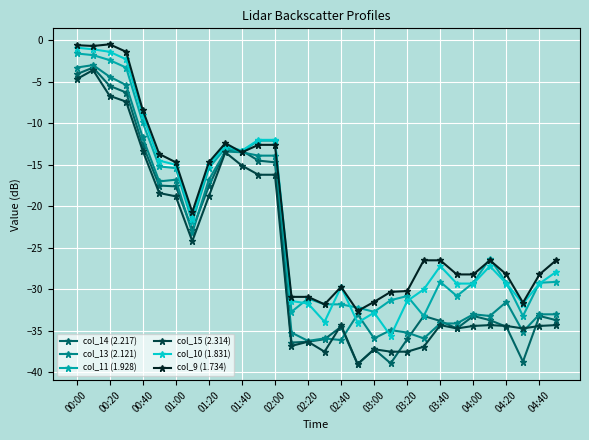

What is the minimum value for col_15 (2.314)?

-39.0